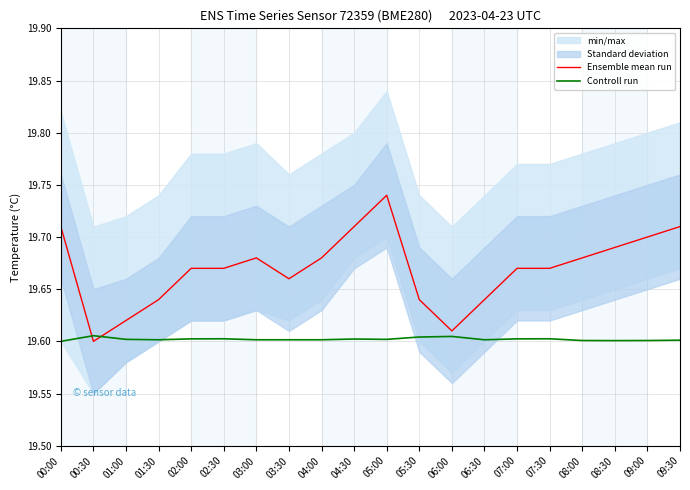

After their last crossing, which series has the higher values: Controll run or Ensemble mean run?

Ensemble mean run